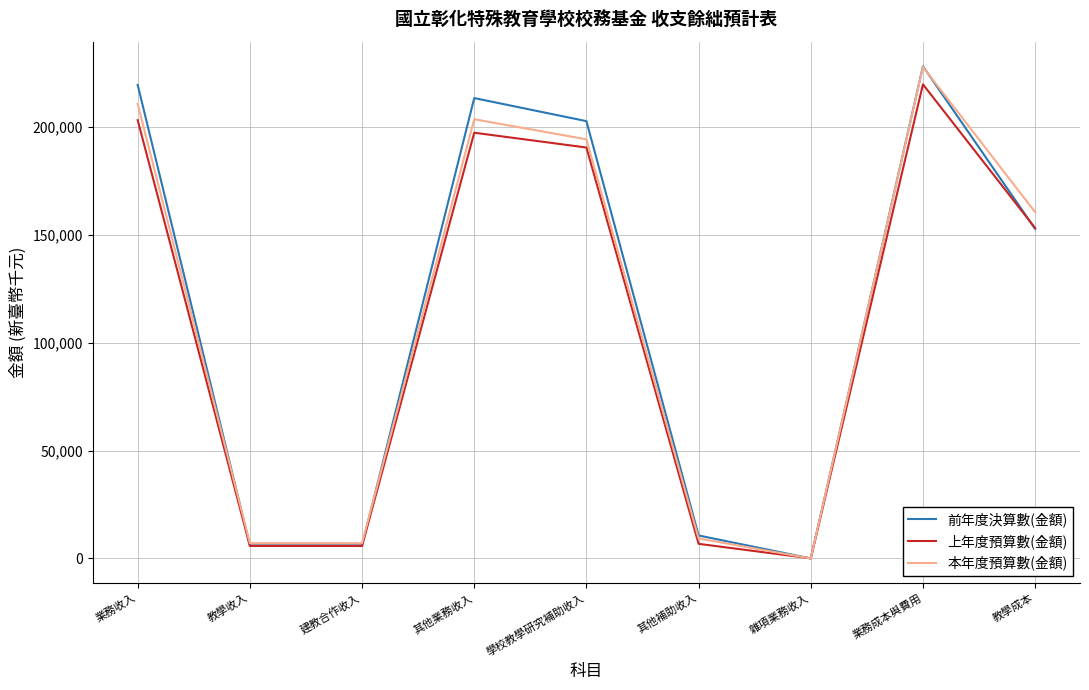

Where is 本年度預算數(金額) nearest to the value 113997?

教學成本